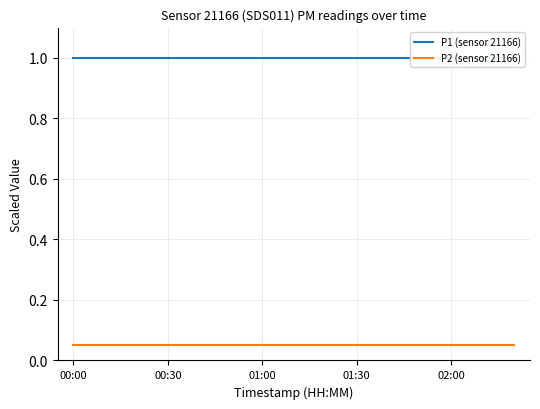

What is the minimum value for P2 (sensor 21166)?

0.1